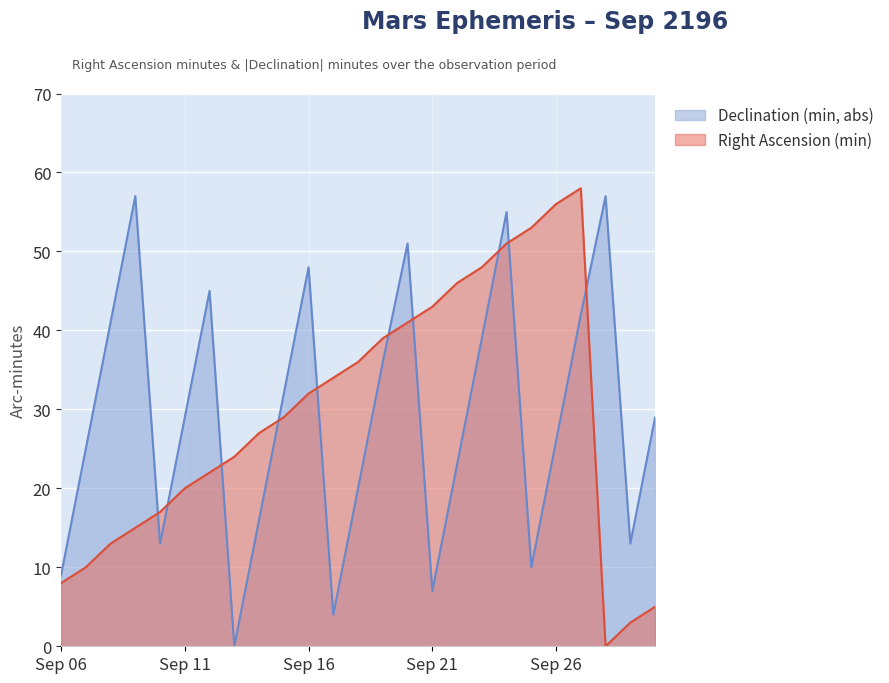

At which label is Right Ascension (min) closest to 29?

Sep 15